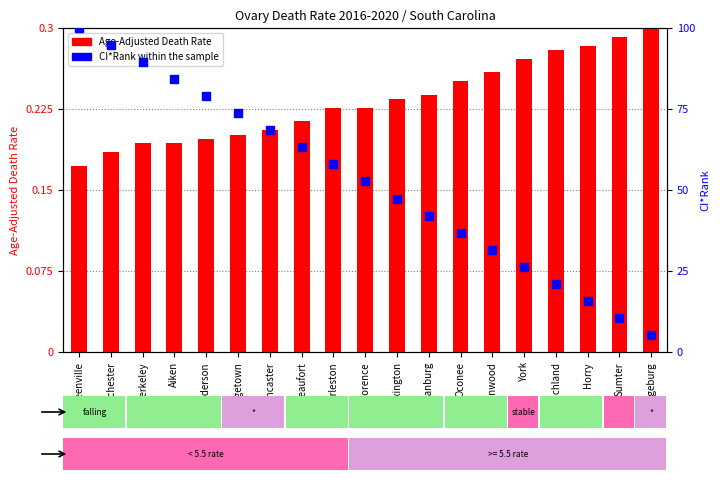

At how many categories does at least one series exceed 9?

18